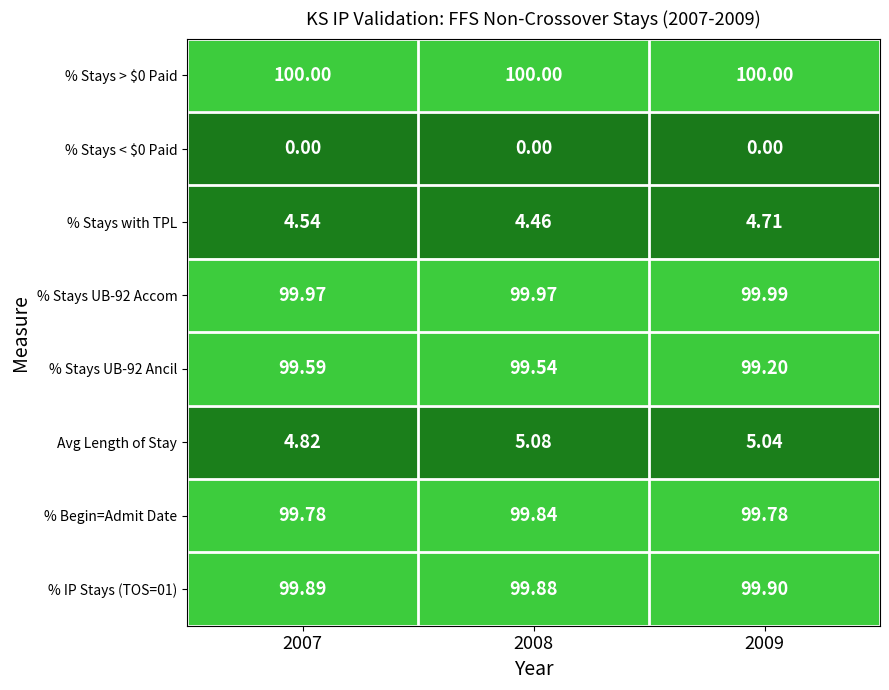

Is the value of % Stays < $0 Paid at 2008 greater than the value of Avg Length of Stay at 2007?

No